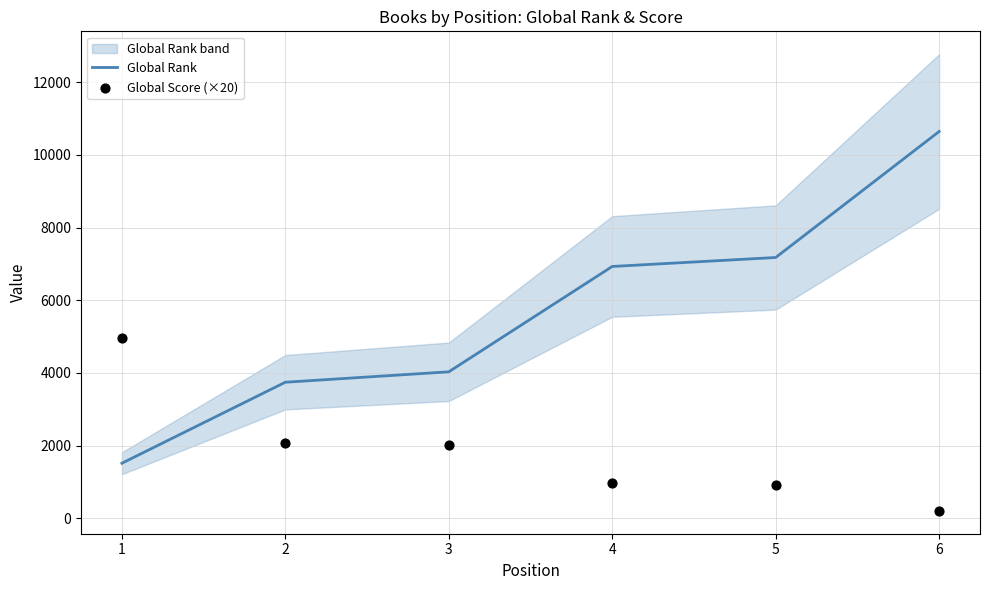

Is the value of Global Score (×20) at 4 greater than the value of Global Rank at 5?

No